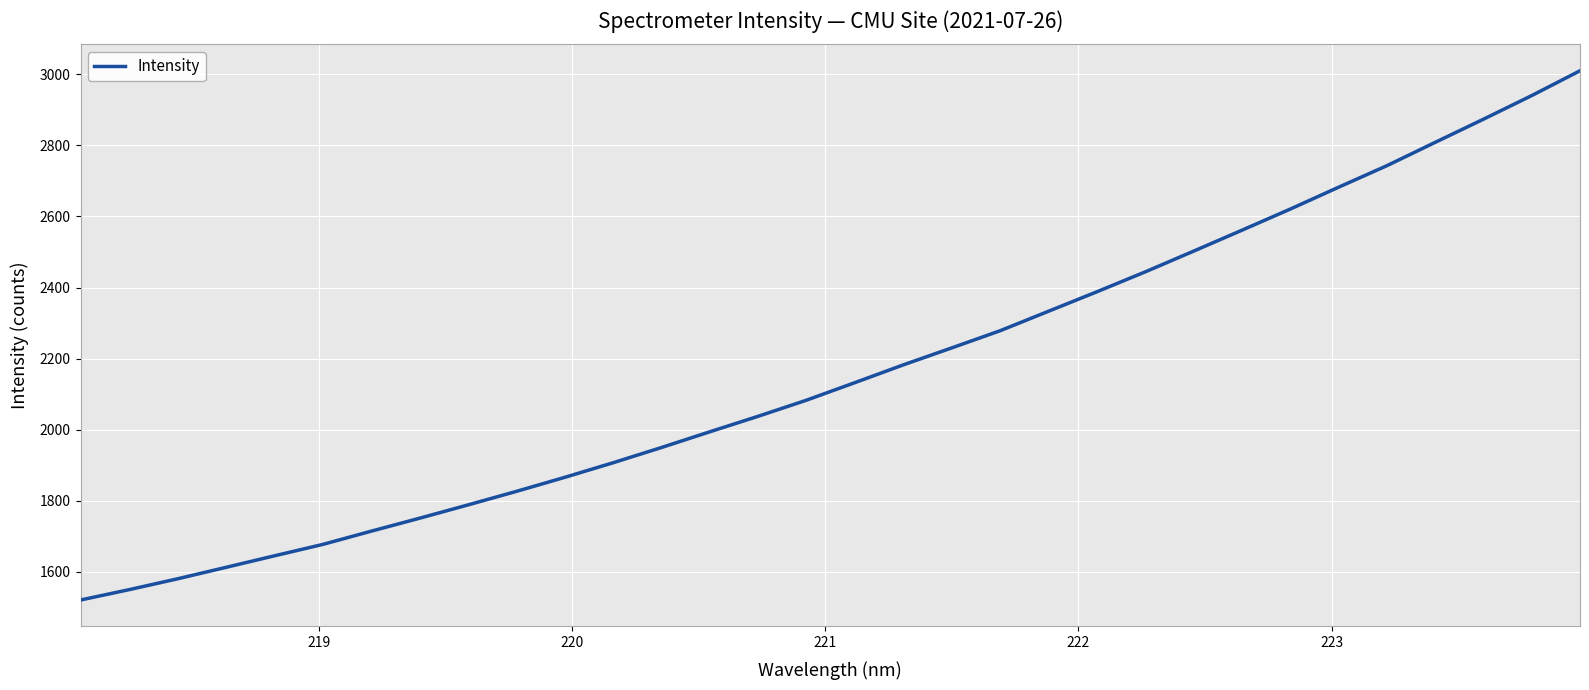

Is this an area chart (filled region under the line)?

No